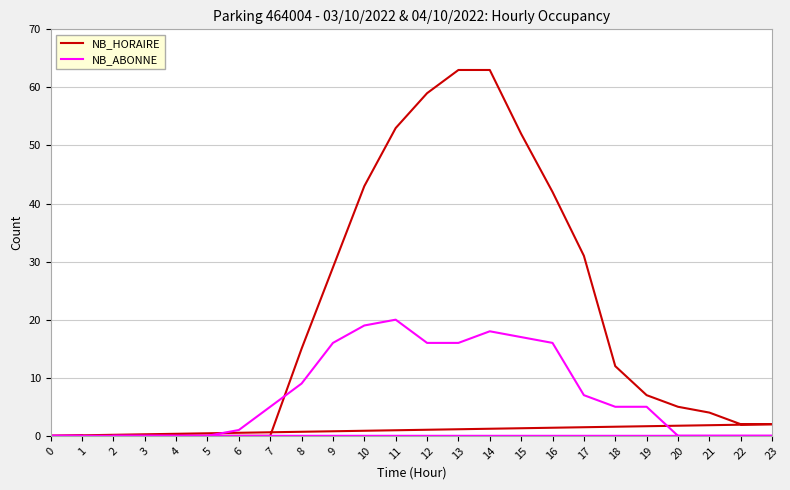

What is the average value of the NB_HORAIRE series?

20